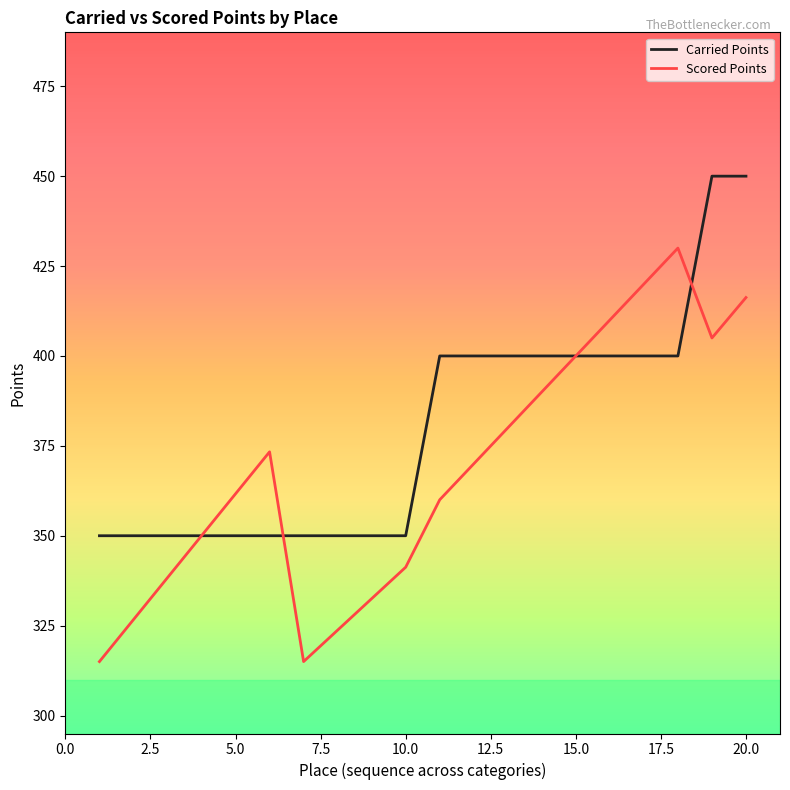

Rank the series by their average value, from lowest to highest.

Scored Points, Carried Points